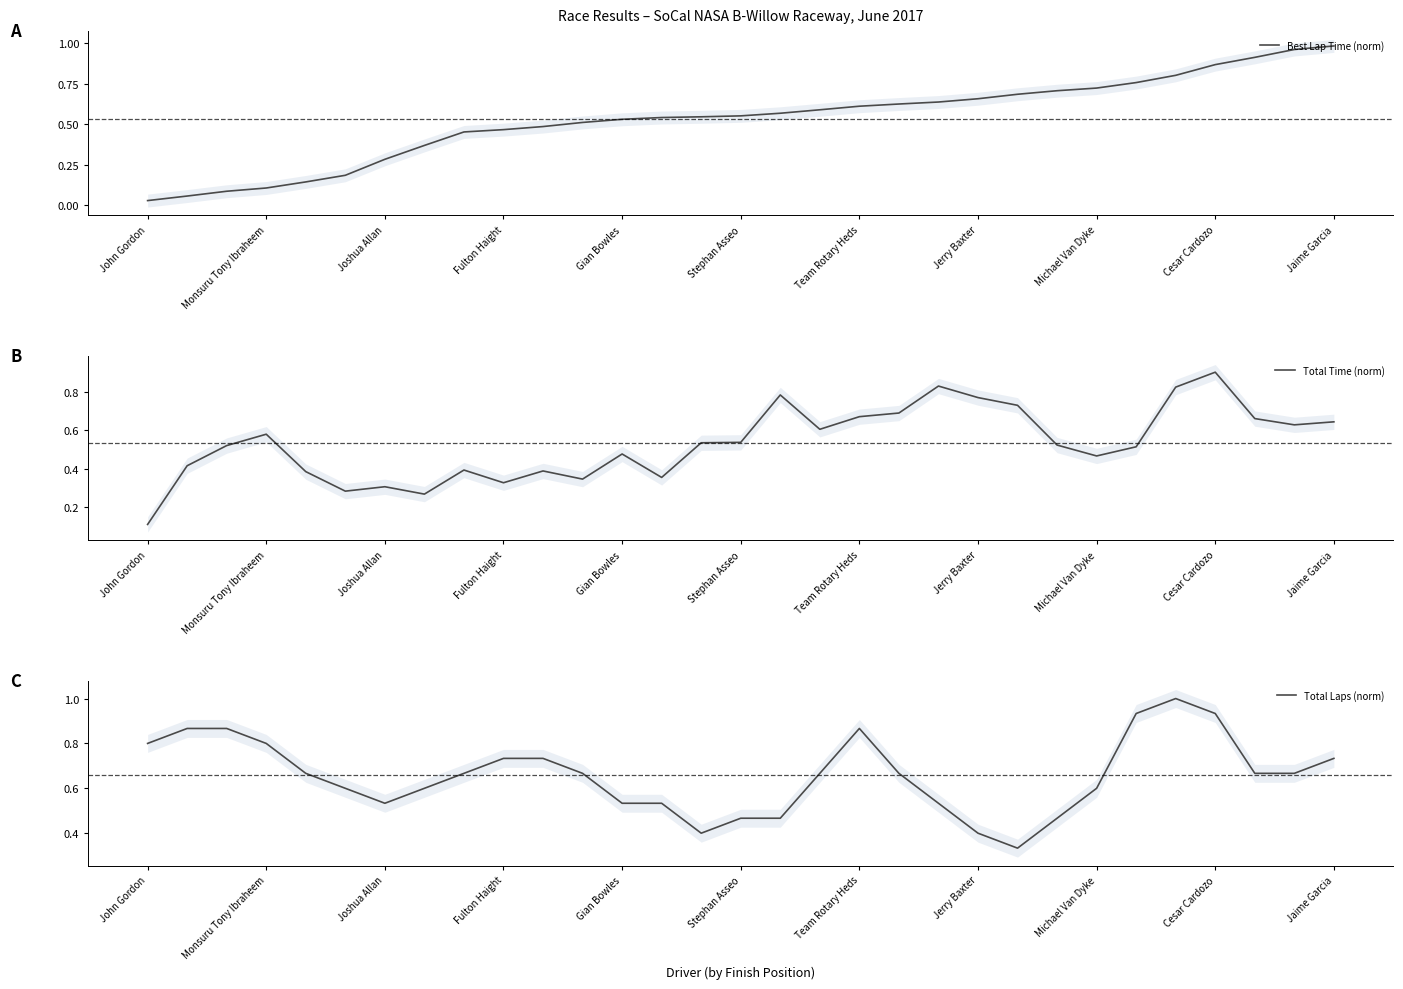

Reading left to right, list all the values displayed in this chart.

Best Lap Time (norm): 0.0	0.1	0.1	0.1	0.1	0.2	0.3	0.4	0.5	0.5	0.5	0.5	0.5	0.5	0.5	0.6	0.6	0.6	0.6	0.6	0.6	0.7	0.7	0.7	0.7	0.8	0.8	0.9	0.9	1.0	1.0
Total Time (norm): 0.1	0.4	0.5	0.6	0.4	0.3	0.3	0.3	0.4	0.3	0.4	0.3	0.5	0.4	0.5	0.5	0.8	0.6	0.7	0.7	0.8	0.8	0.7	0.5	0.5	0.5	0.8	0.9	0.7	0.6	0.6
Total Laps (norm): 0.8	0.9	0.9	0.8	0.7	0.6	0.5	0.6	0.7	0.7	0.7	0.7	0.5	0.5	0.4	0.5	0.5	0.7	0.9	0.7	0.5	0.4	0.3	0.5	0.6	0.9	1.0	0.9	0.7	0.7	0.7